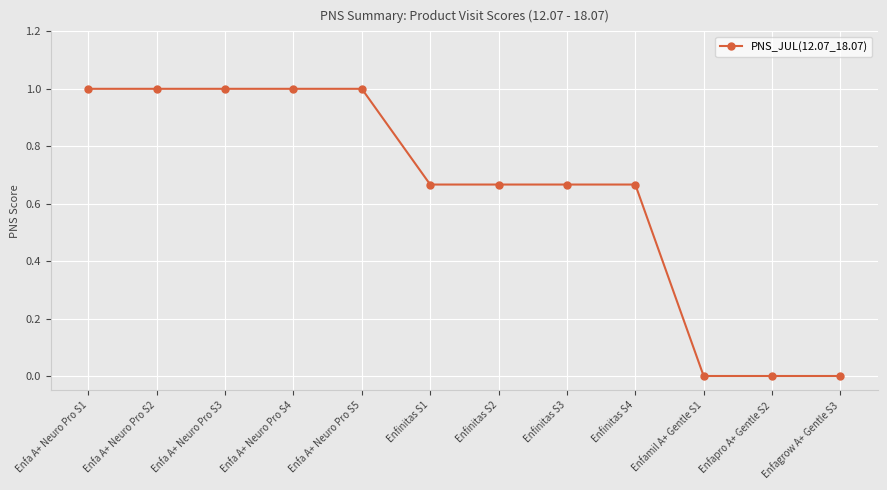

True or false: the data shows 0.0 at Enfamil A+ Gentle S1.

True